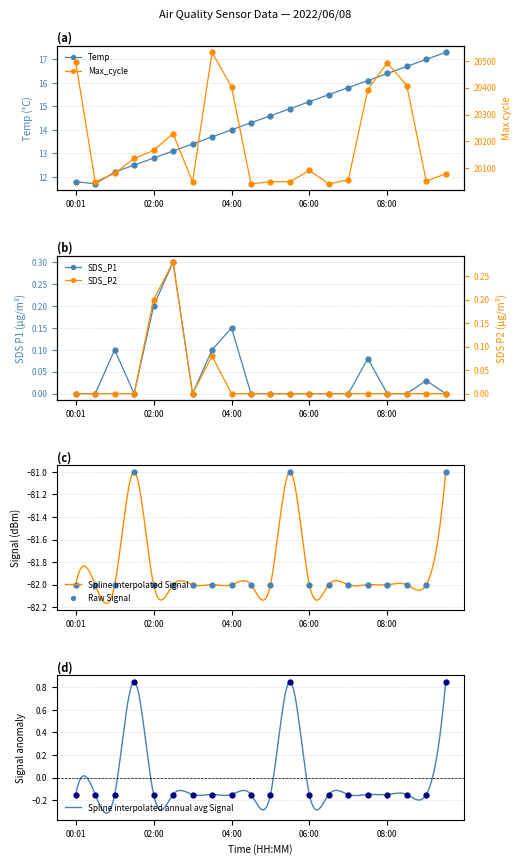

What is the label of the 16th point from the right?

02:00